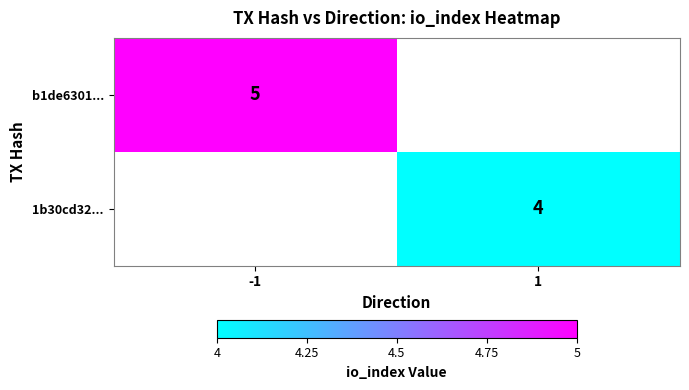

How many series are shown in this chart?

2